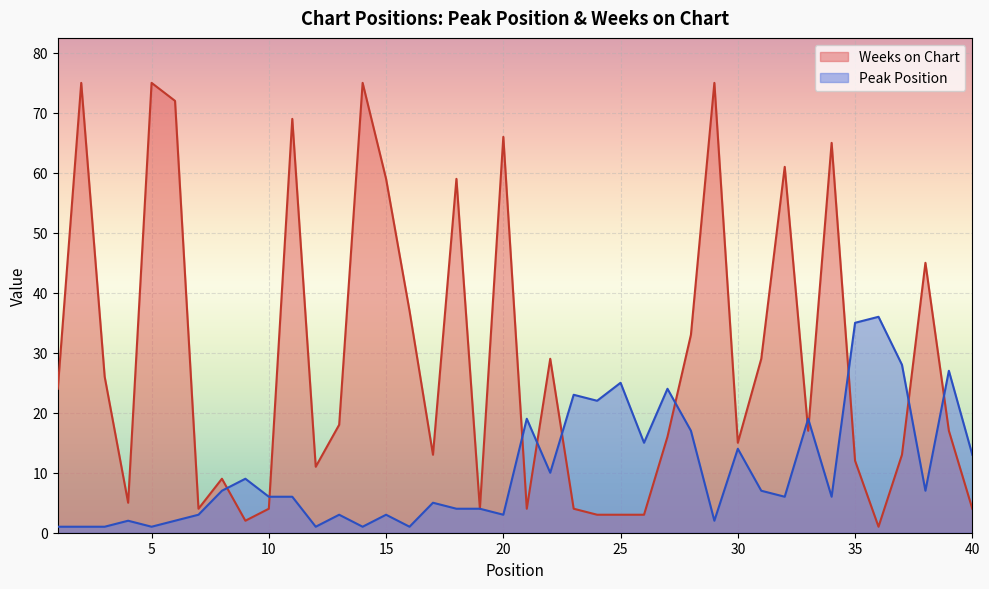

Where is Peak Position nearest to the value 18?

21